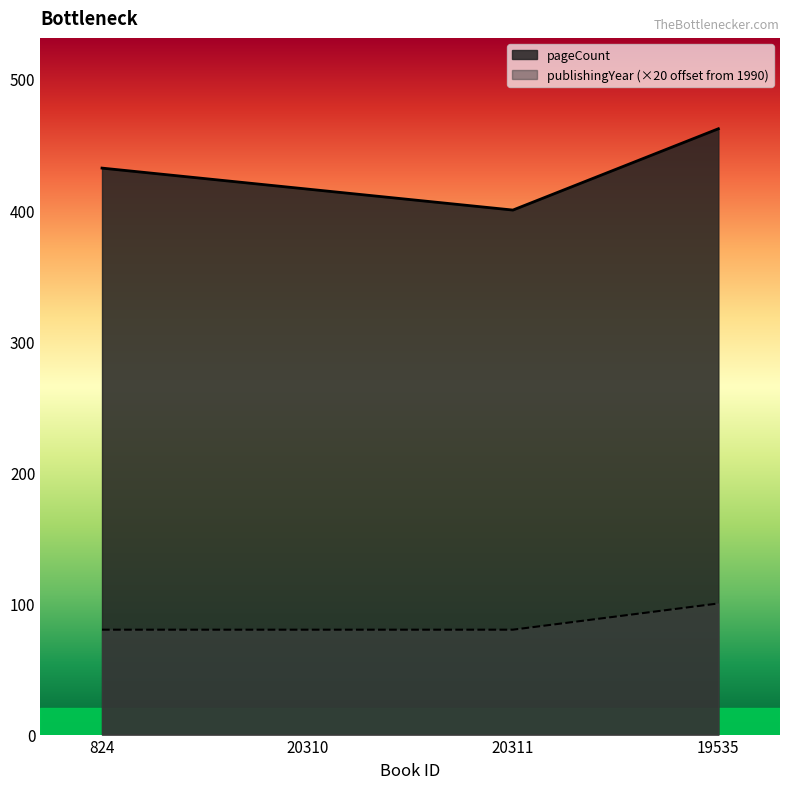

What is the total value across all series at 824?

512